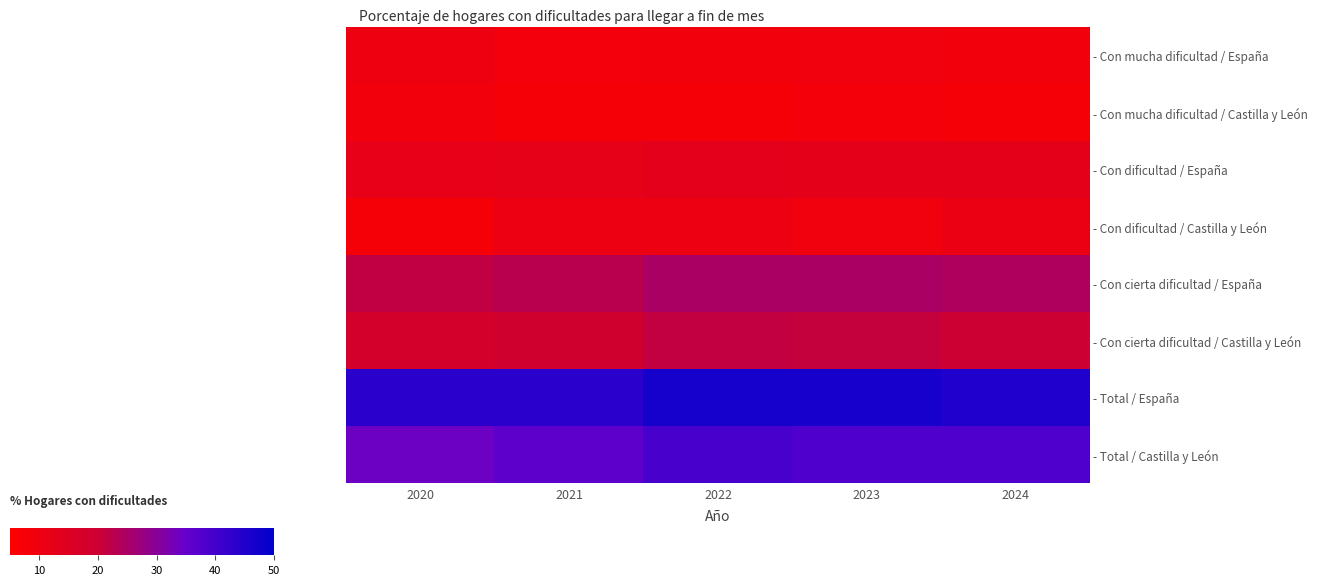

Rank the series by their maximum value, from highest to lowest.

- Total / España, - Total / Castilla y León, - Con cierta dificultad / España, - Con cierta dificultad / Castilla y León, - Con dificultad / España, - Con dificultad / Castilla y León, - Con mucha dificultad / España, - Con mucha dificultad / Castilla y León